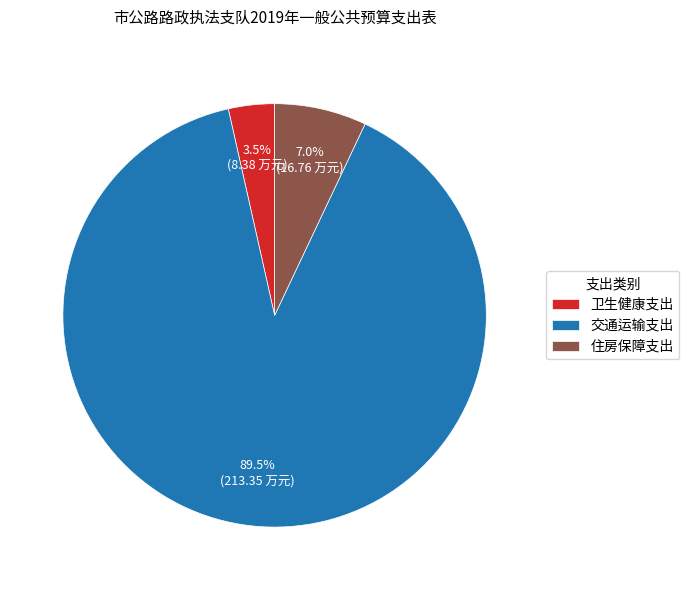

Is there a majority slice in this chart?

Yes